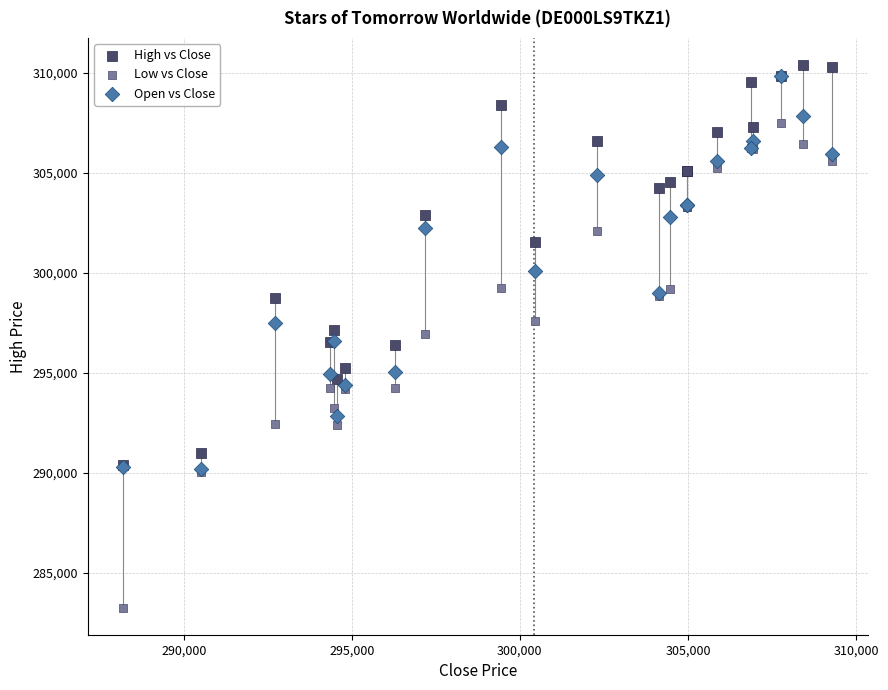

What are all the series names shown in the legend?

High vs Close, Low vs Close, Open vs Close